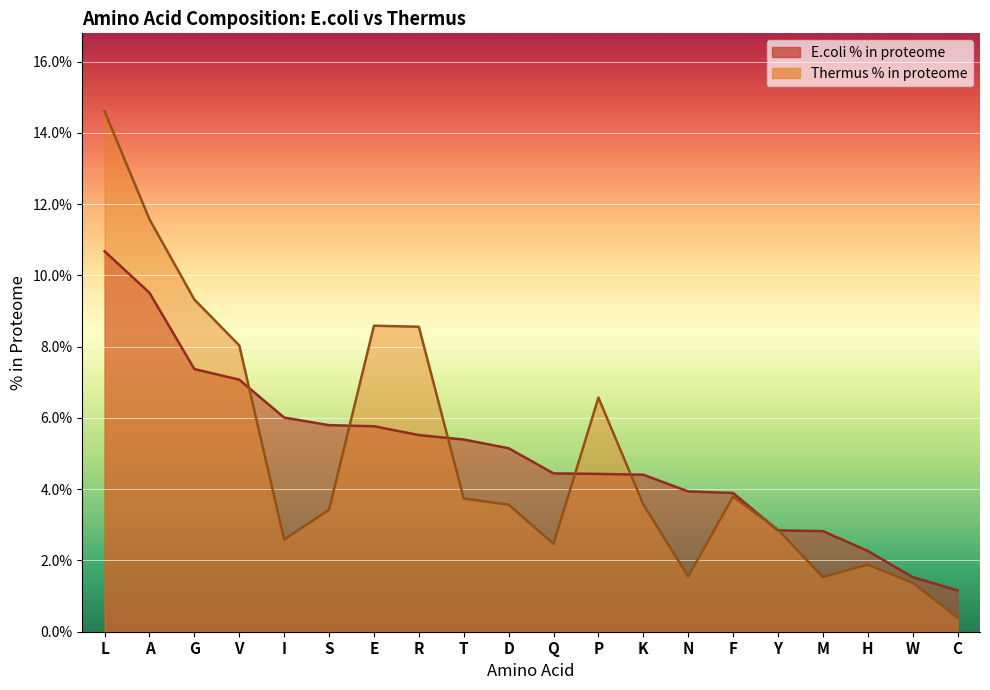

Is it true that E.coli % in proteome equals 0.1 at S?

False